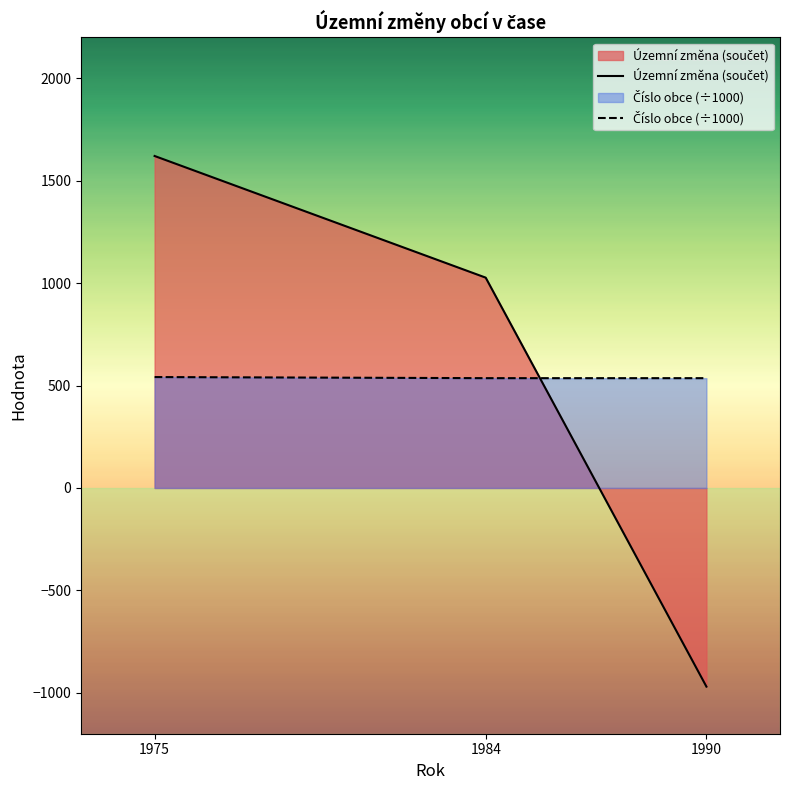

Does the chart display data point markers on the line(s)?

No